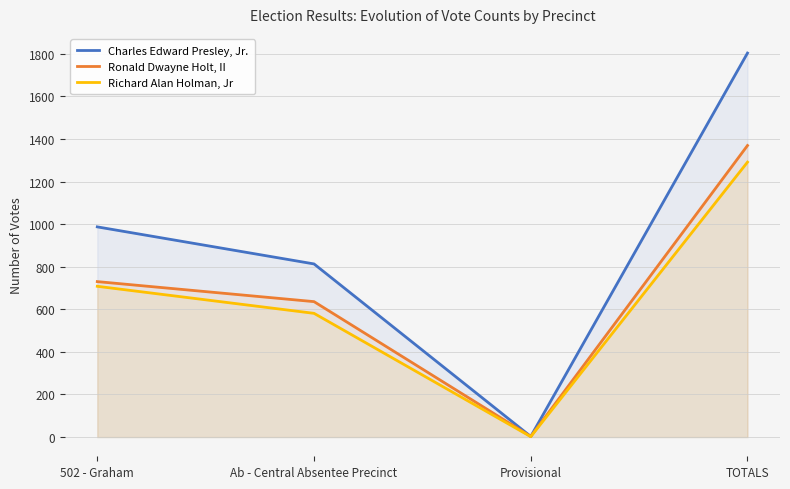

What is the maximum value for Ronald Dwayne Holt, II?

1369